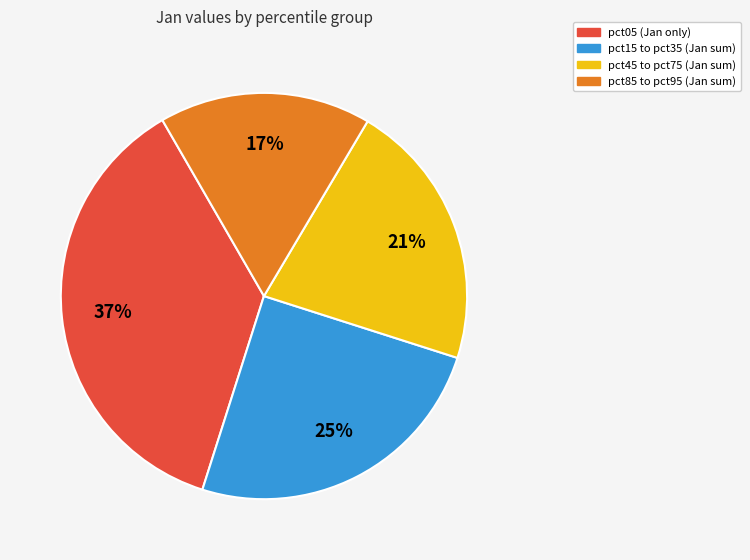

How many segments does this pie chart have?

4